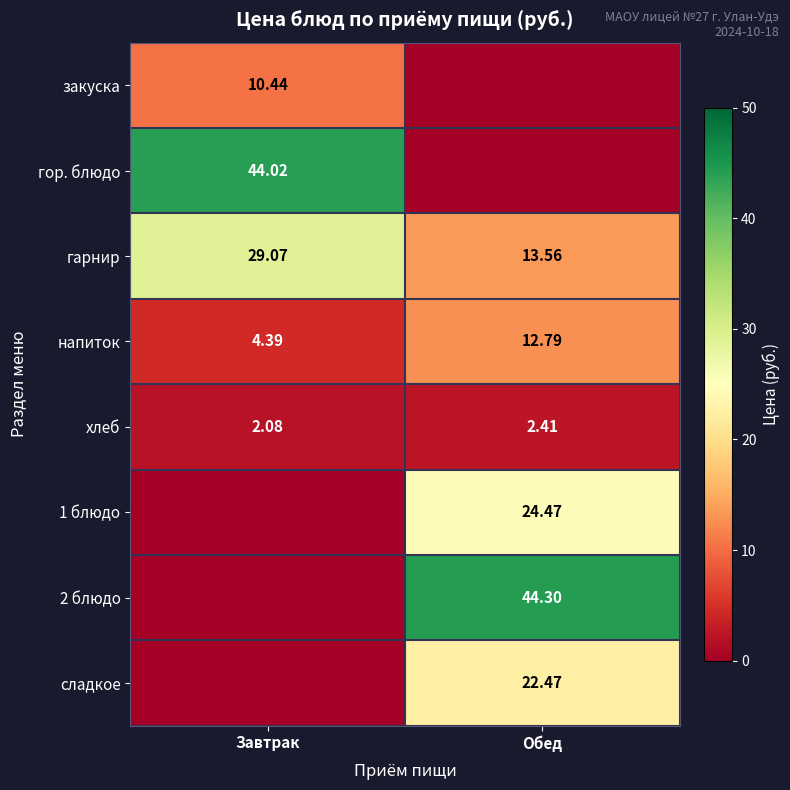

Is the value of 1 блюдо at Обед greater than the value of гор. блюдо at Завтрак?

No